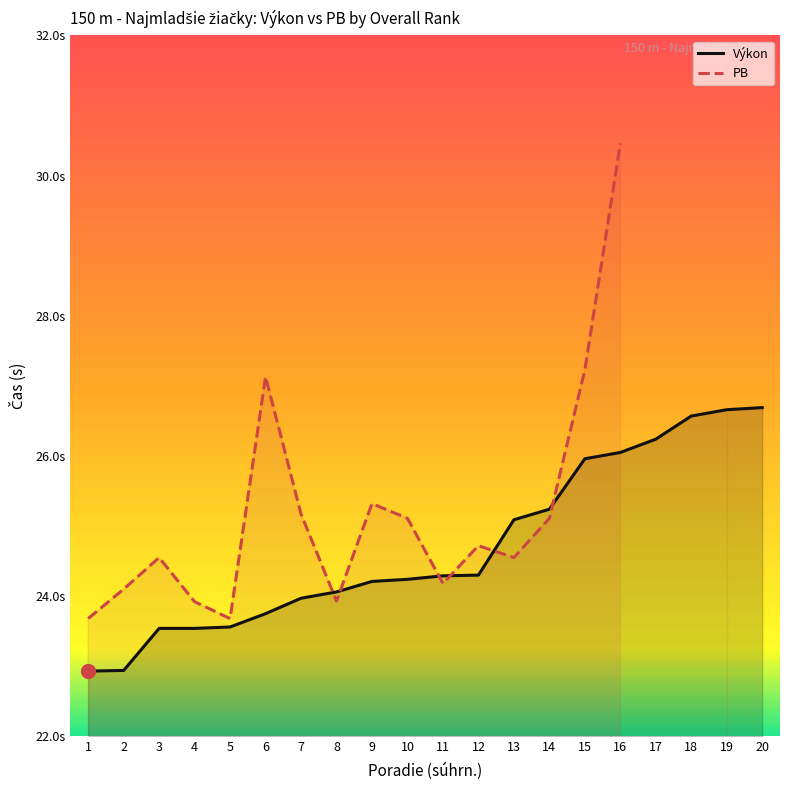

After their last crossing, which series has the higher values: PB or Výkon?

PB